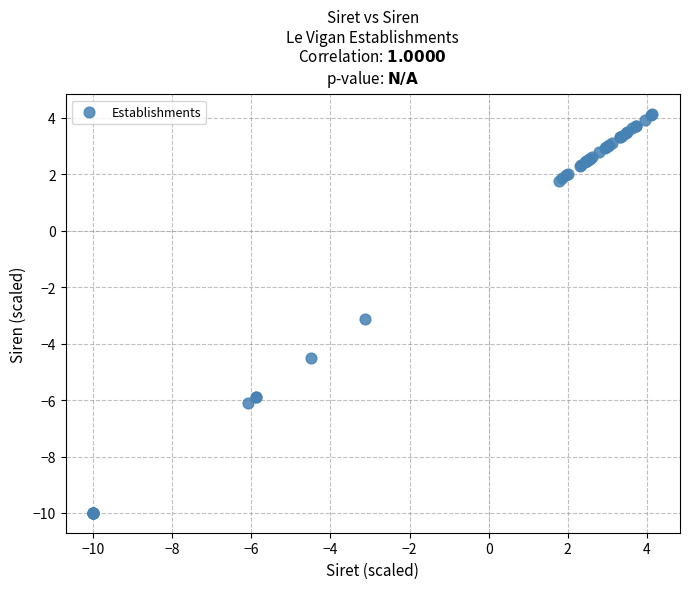

What Y value in the scatter plot is closest to -2?

-3.1